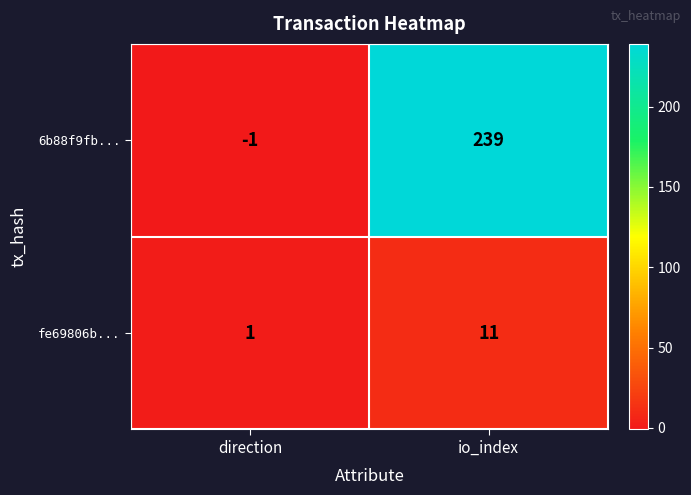

At which category is the sum across all series the highest?

io_index